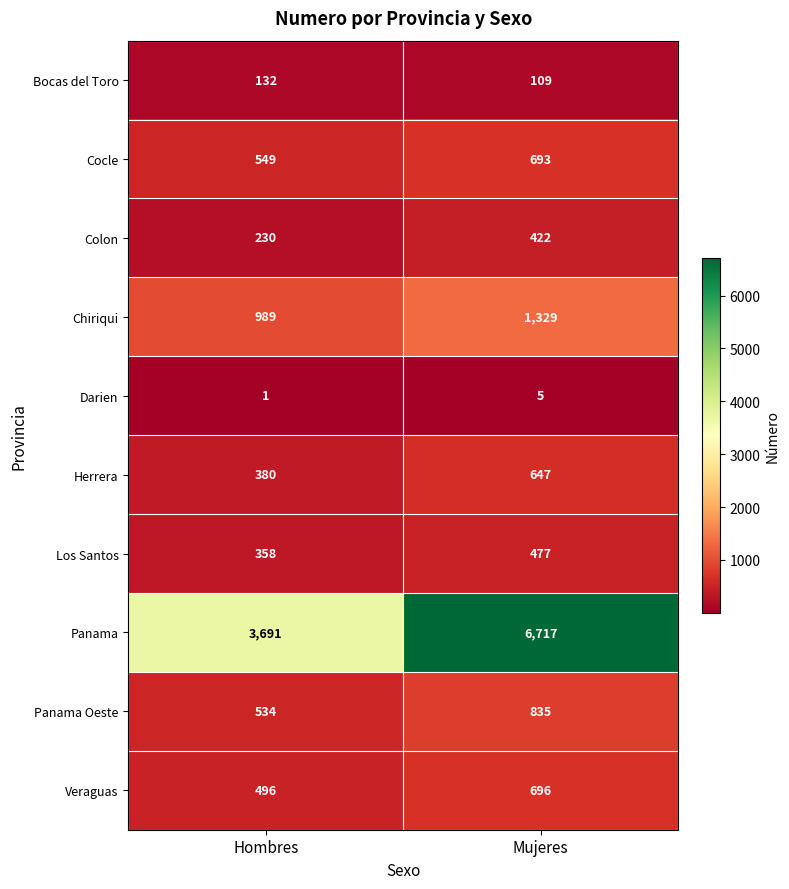

At Mujeres, list the series in order from smallest to largest.

Darien, Bocas del Toro, Colon, Los Santos, Herrera, Cocle, Veraguas, Panama Oeste, Chiriqui, Panama